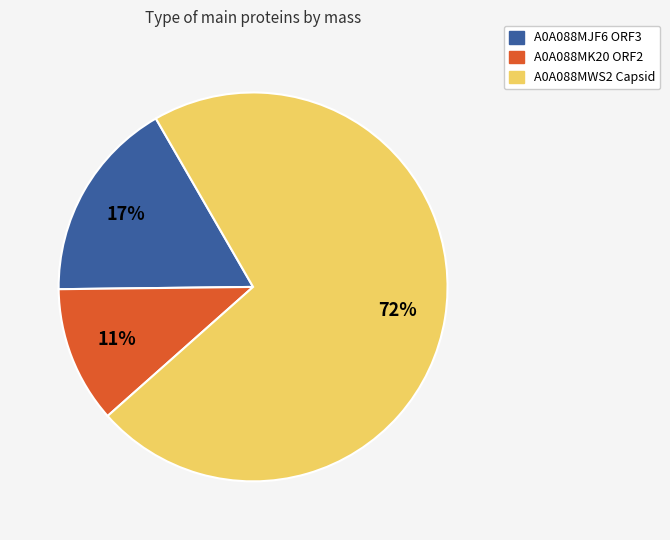

What is the smallest slice in the pie chart?

A0A088MK20 ORF2